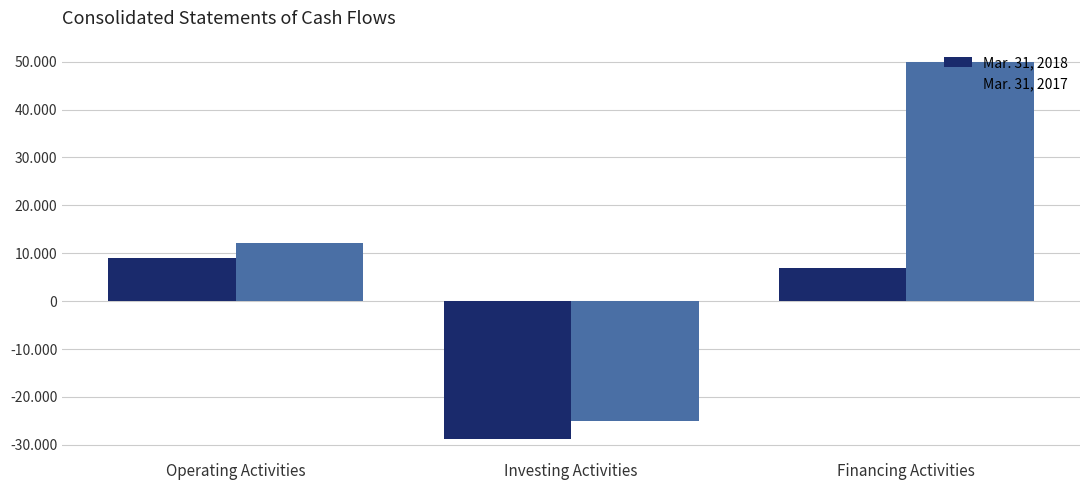

What are all the series names shown in the legend?

Mar. 31, 2018, Mar. 31, 2017